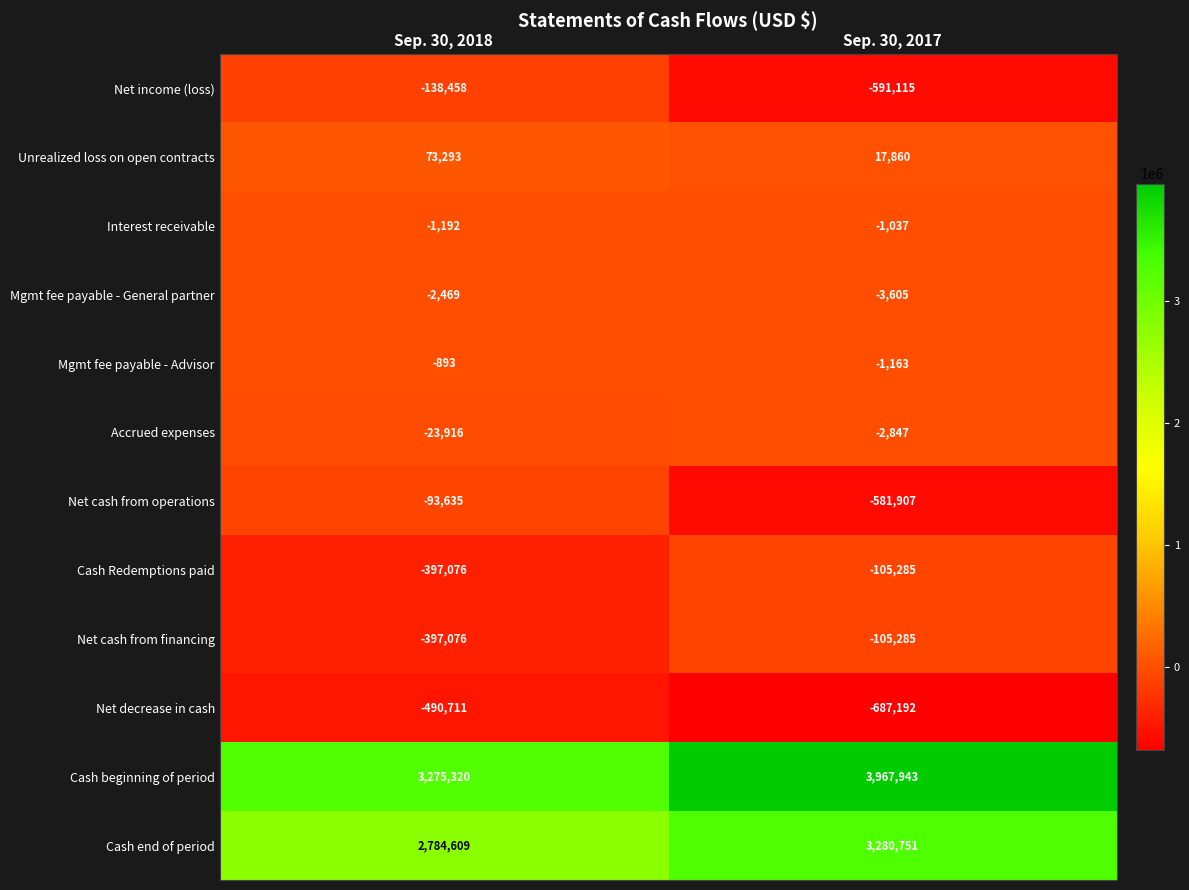

What is the difference between the highest and lowest values at Sep. 30, 2018?

3766031